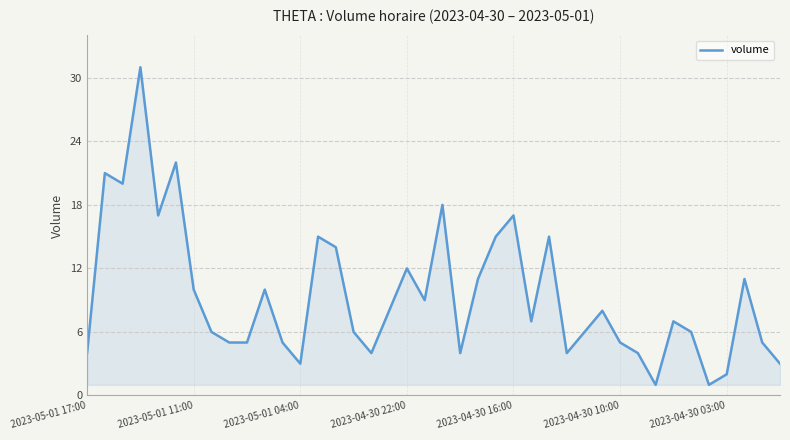

What is the difference between the maximum and minimum values?

30